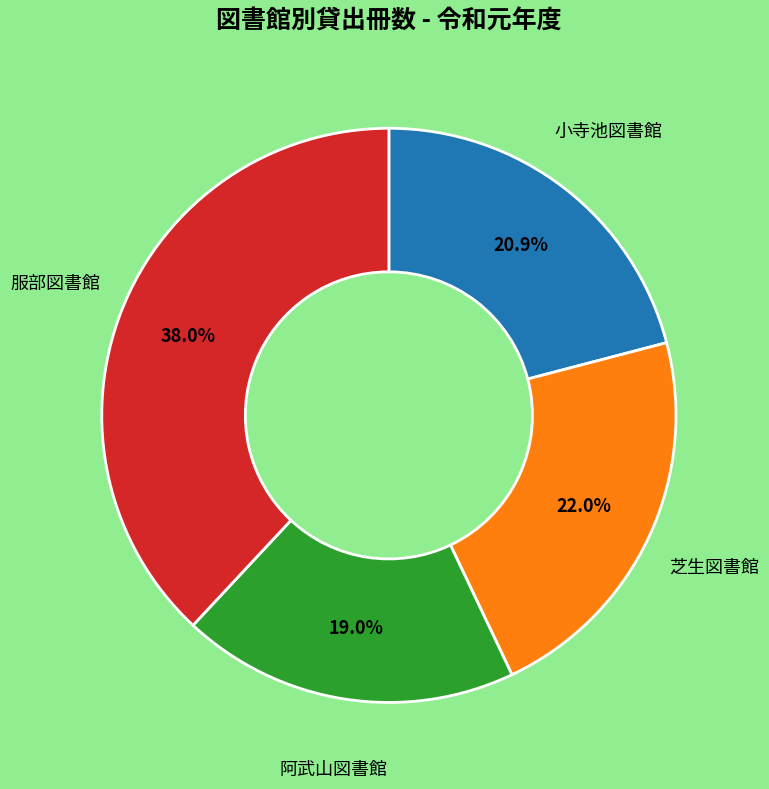

Is there any slice that represents more than half of the pie?

No